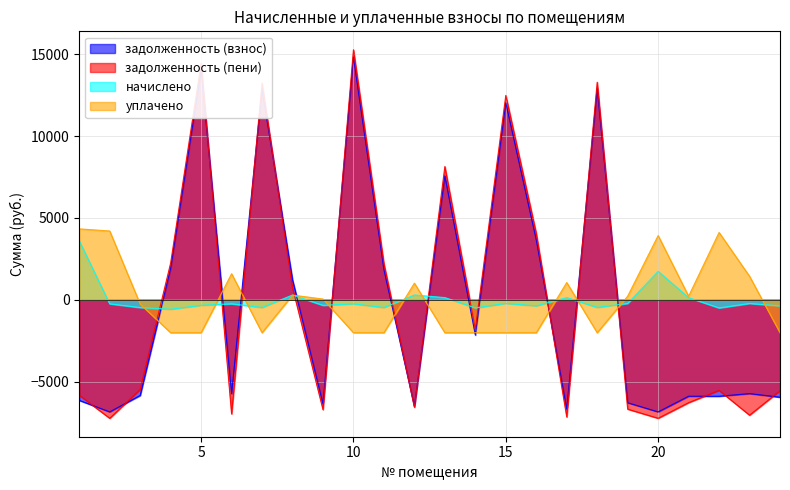

The value of уплачено at 16 is -1104.9. True or false?

False